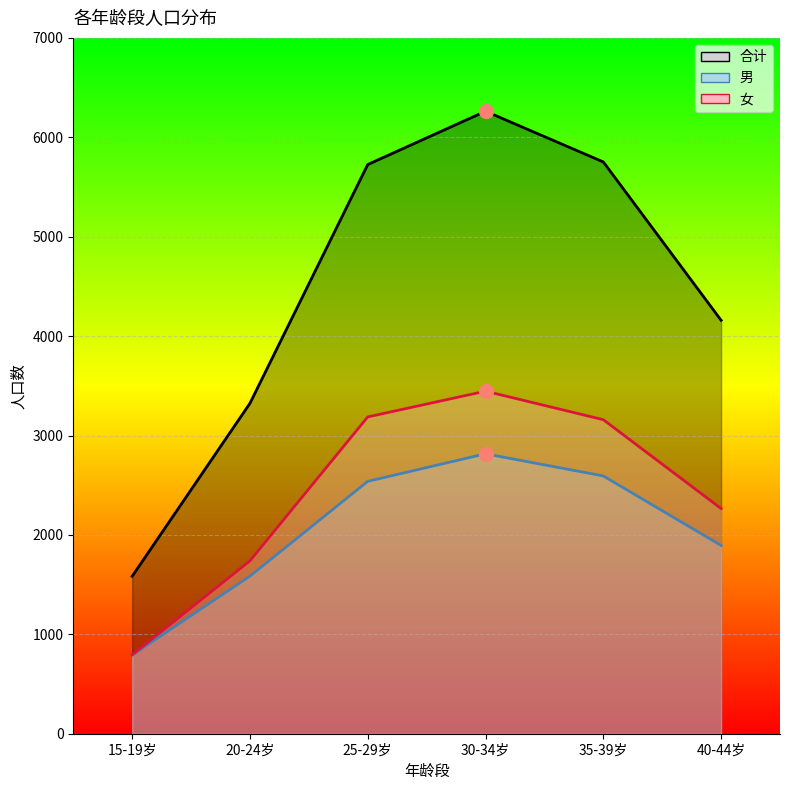

What is the label of the 2nd point from the right?

35-39岁